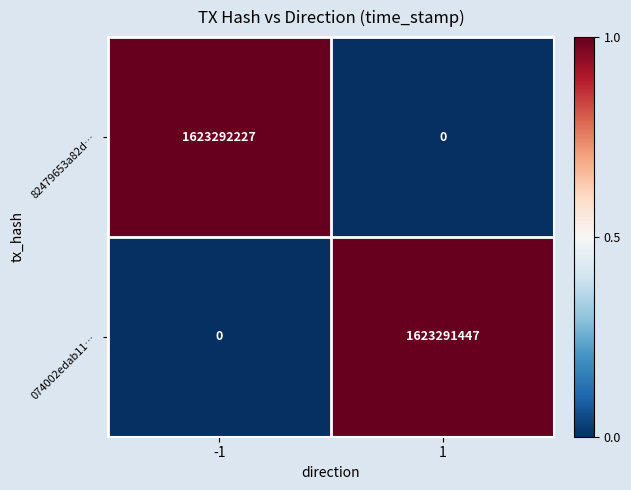

What is the total value across all series at 1?

1623291447